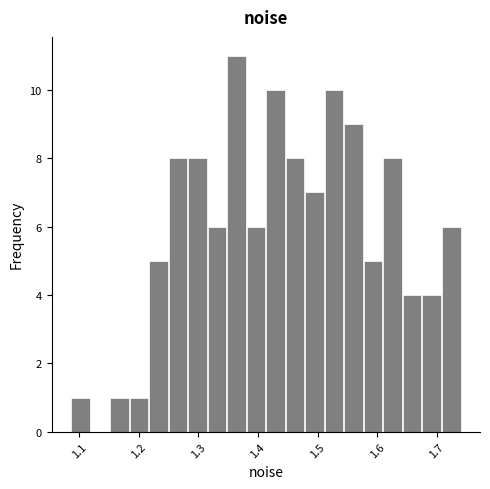

Read against the x-axis, roughly where is the centre of the tallest bar?

1.36